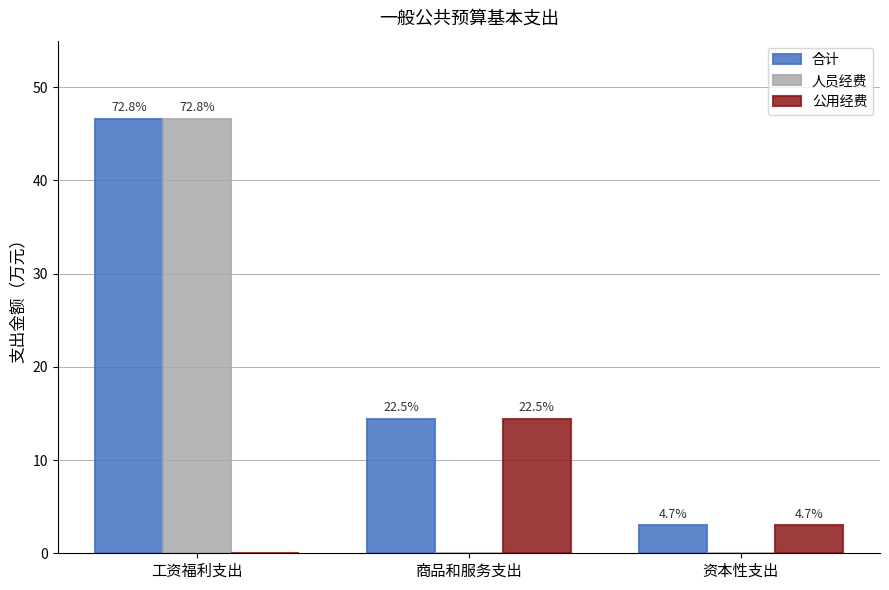

At 资本性支出, list the series in order from smallest to largest.

人员经费, 合计, 公用经费